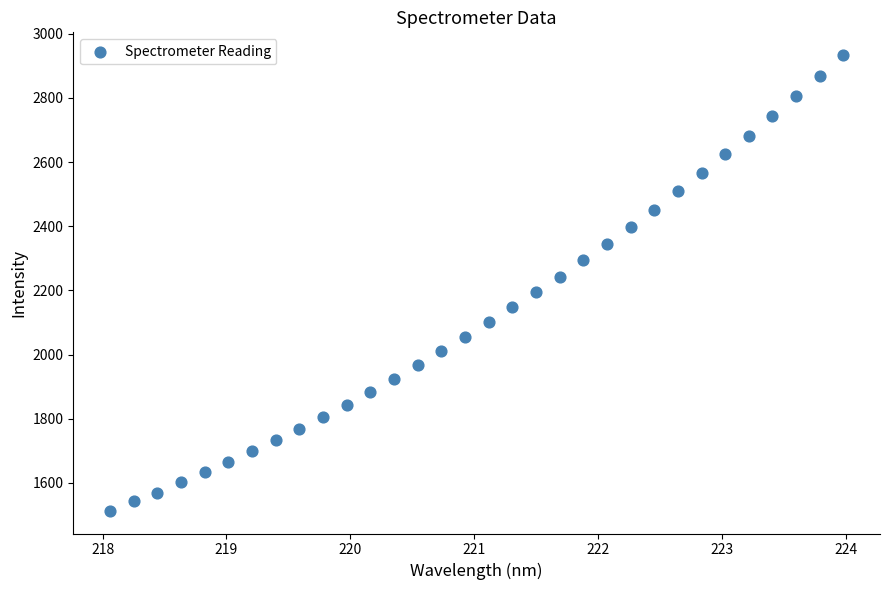

What is the range of X values (max minus min)?

5.9